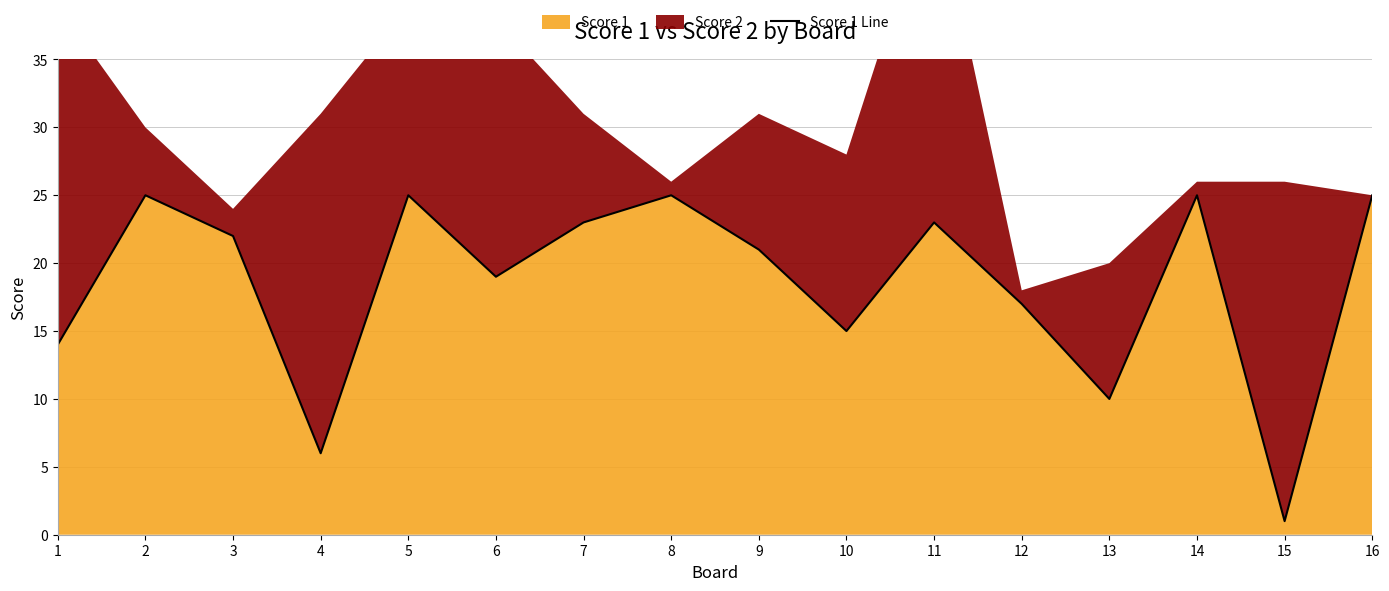

Reading right to left, what are all the values shown in this chart?

25	1	25	10	17	23	15	21	25	23	19	25	6	22	25	14